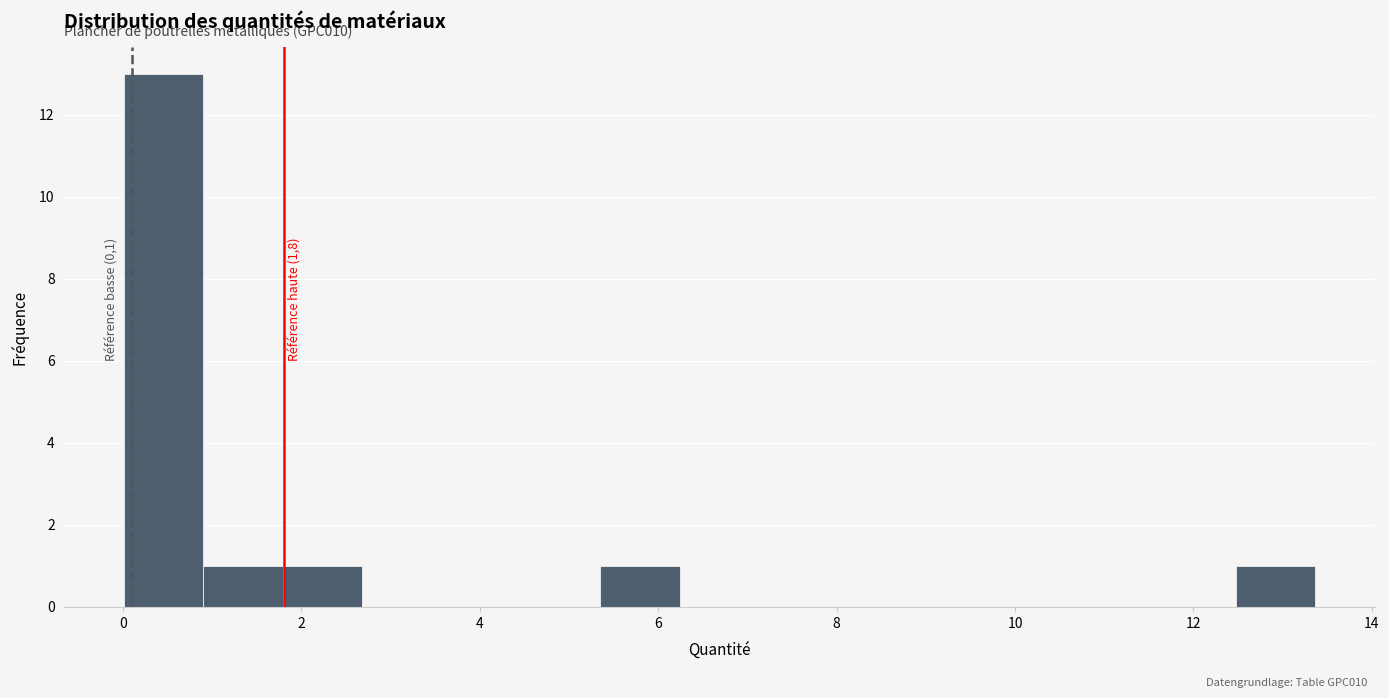

Which range on the x-axis has the tallest bar?

0.0 to 1.0